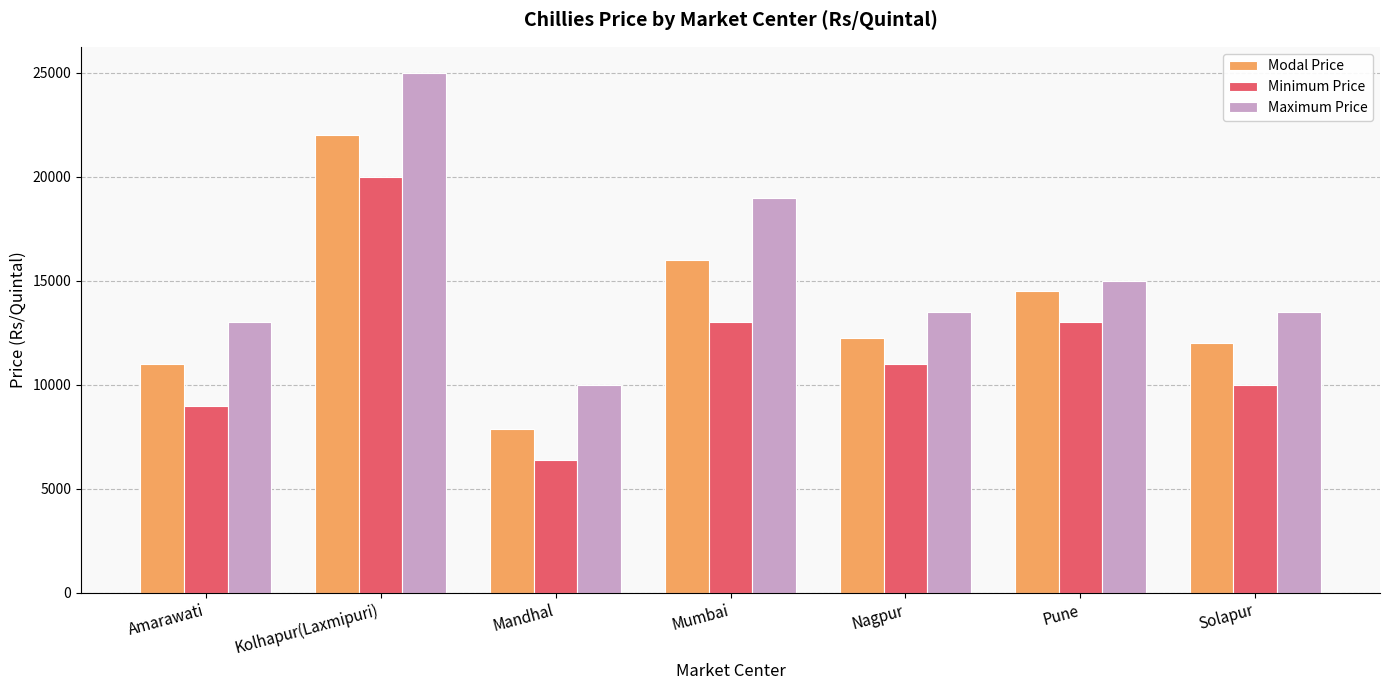

Are the bars grouped side by side (vs. stacked)?

Yes